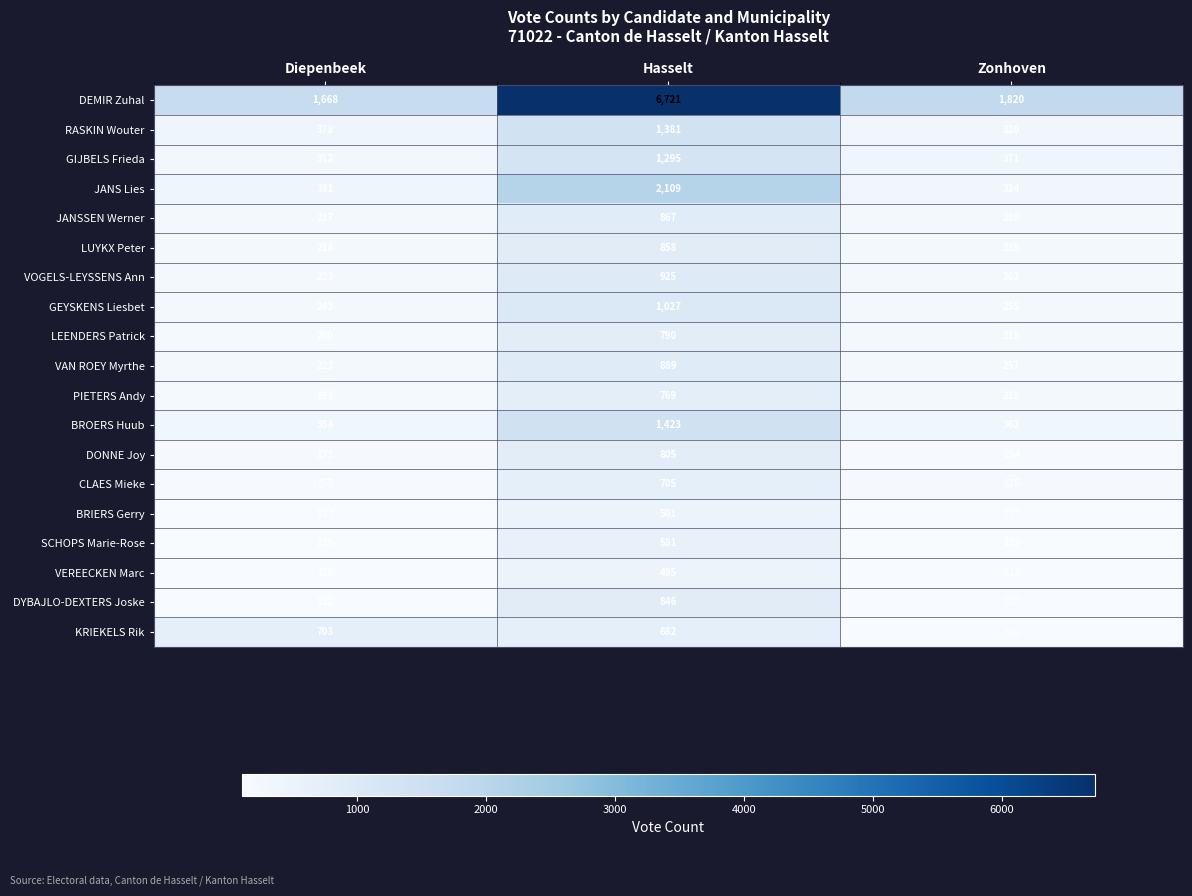

What is the spread (max minus min) of values at Diepenbeek?

1546